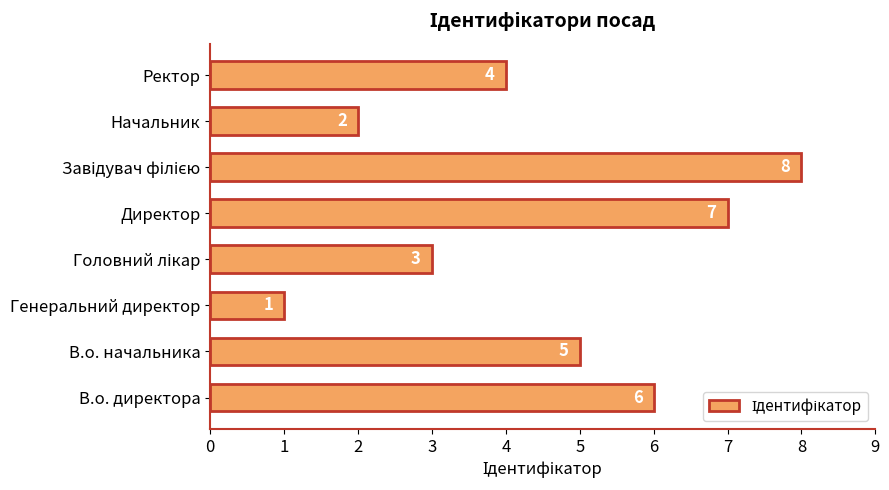

Approximately how many times larger is the value at Ректор compared to Генеральний директор?

4.0